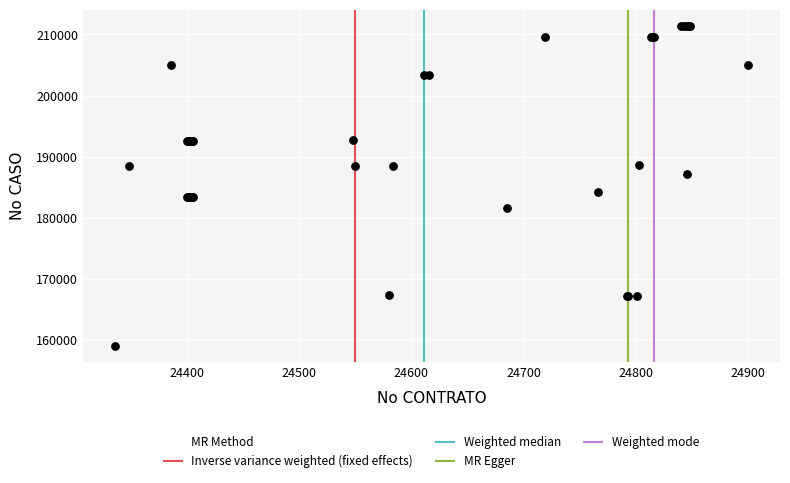

What Y value in the scatter plot is closest to 185221?

184179